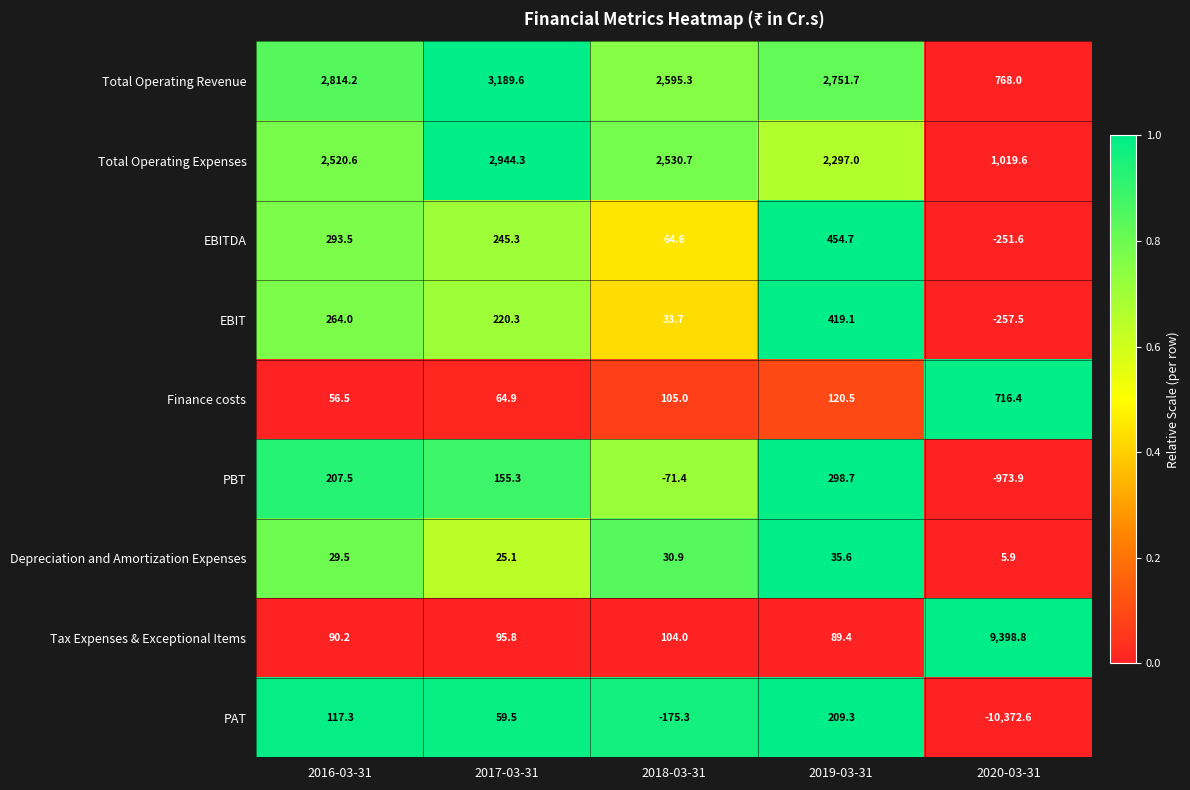

Which category has the lowest value in the Depreciation and Amortization Expenses series?

2020-03-31